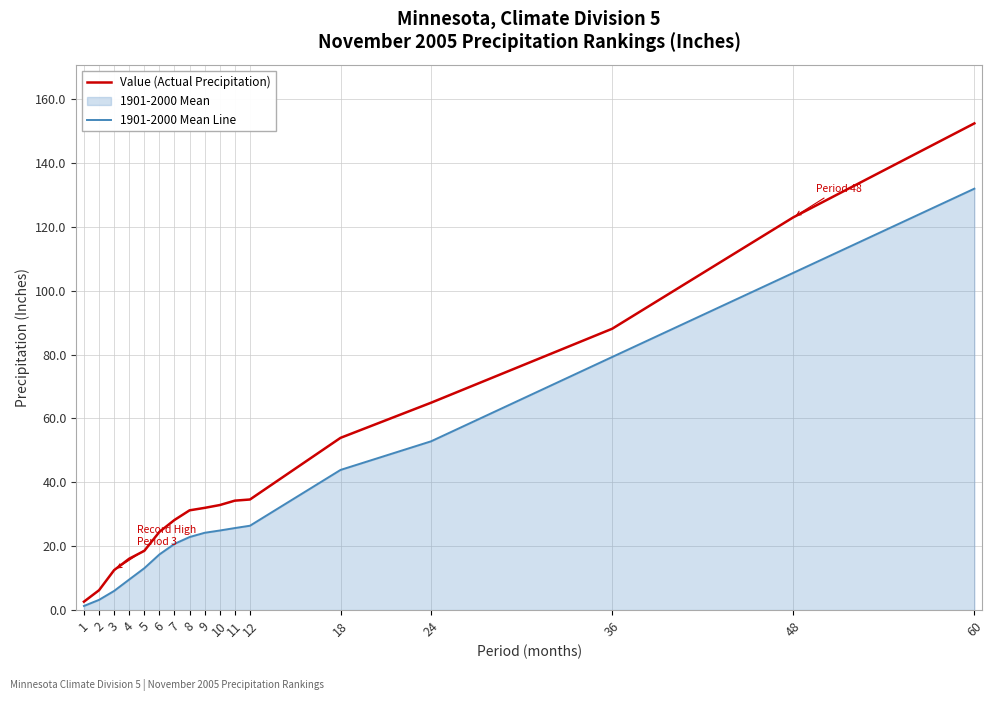

How many values in the 1901-2000 Mean Line series exceed 24?

9